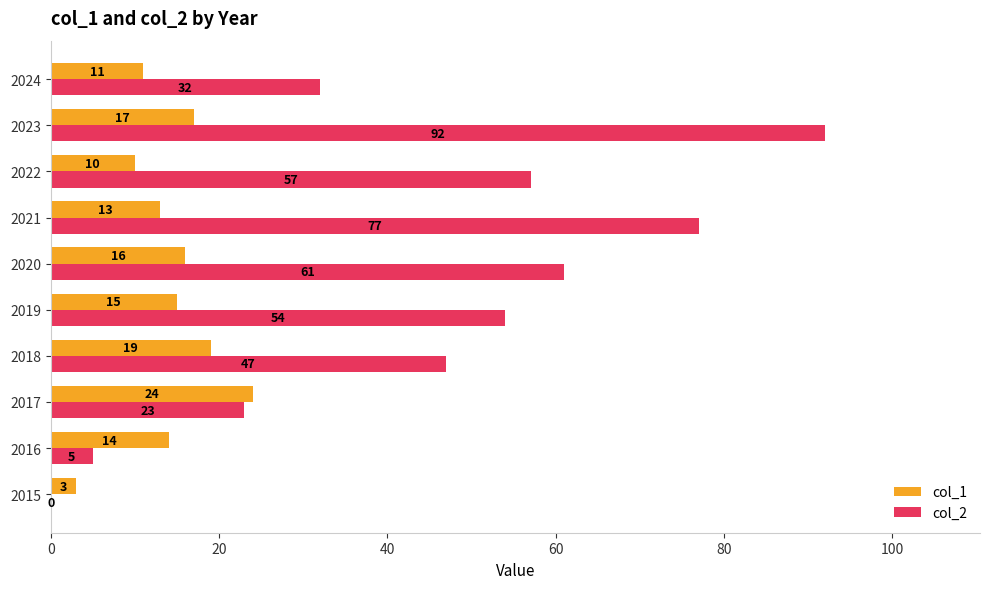

How many distinct data groups are displayed?

2